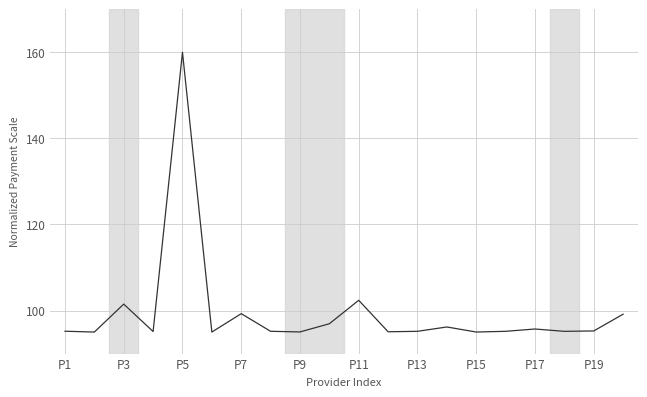

What is the minimum value shown in the chart?

95.0